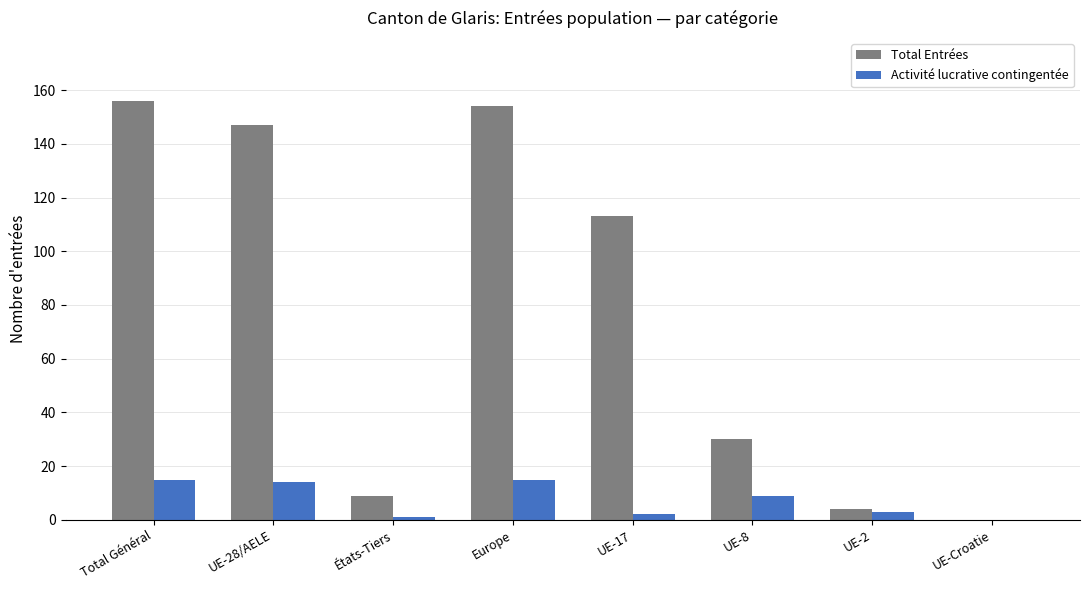

Which series has the largest total across all categories?

Total Entrées